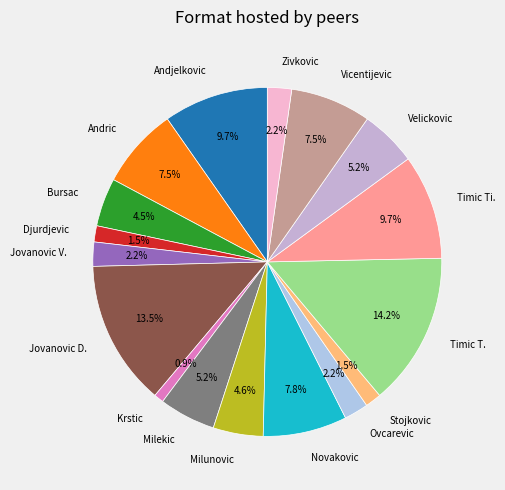

Which slice is the largest?

Timic T.